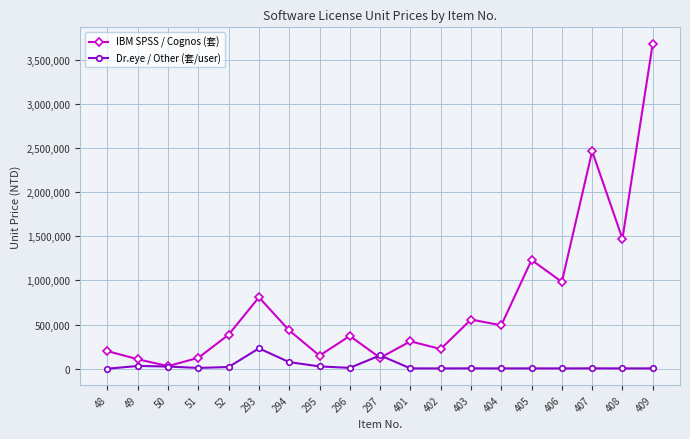

Rank the series by their average value, from lowest to highest.

Dr.eye / Other (套/user), IBM SPSS / Cognos (套)